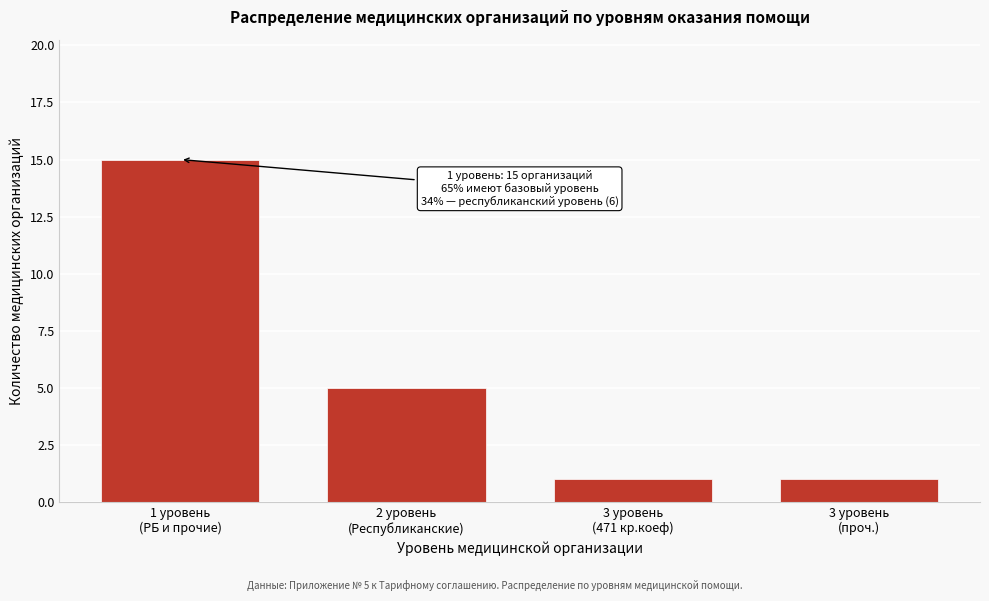

Reading right to left, transcribe all the data shown in this chart.

1	1	5	15